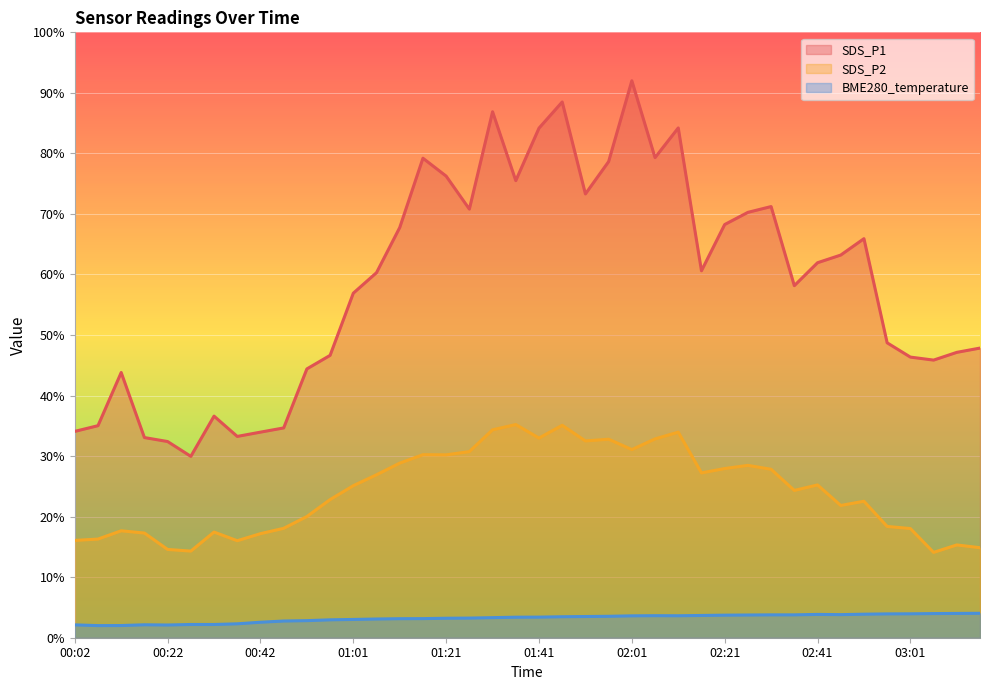

True or false: BME280_temperature and SDS_P1 cross at least once.

False